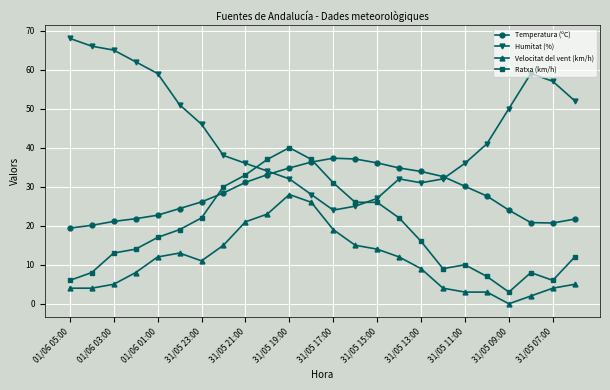

Which series has the widest spread of values?

Humitat (%)